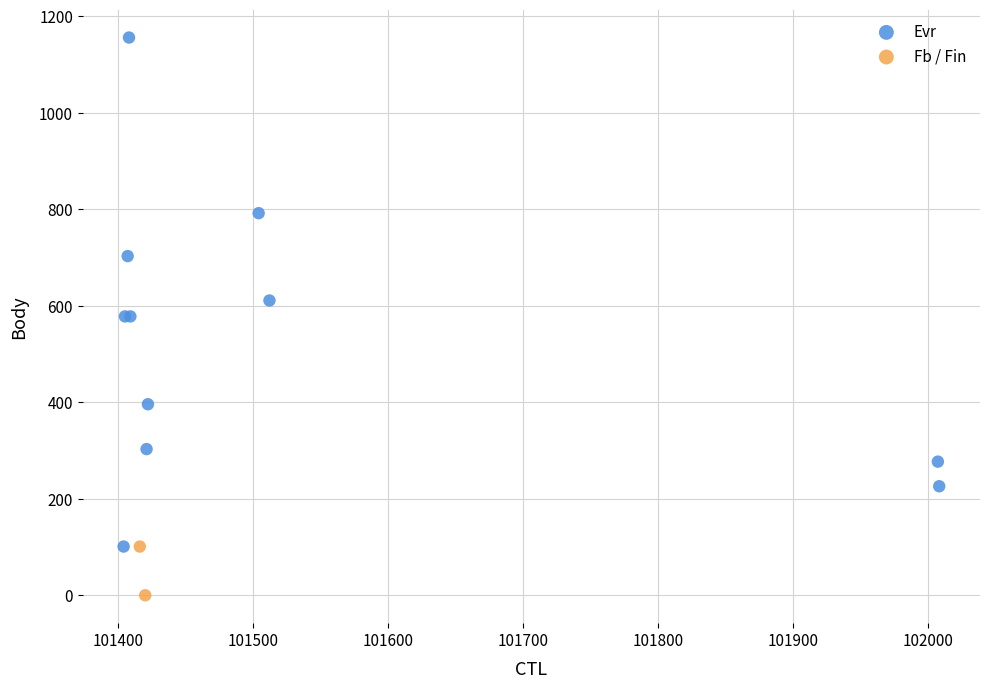

What are all the series names shown in the legend?

Evr, Fb / Fin